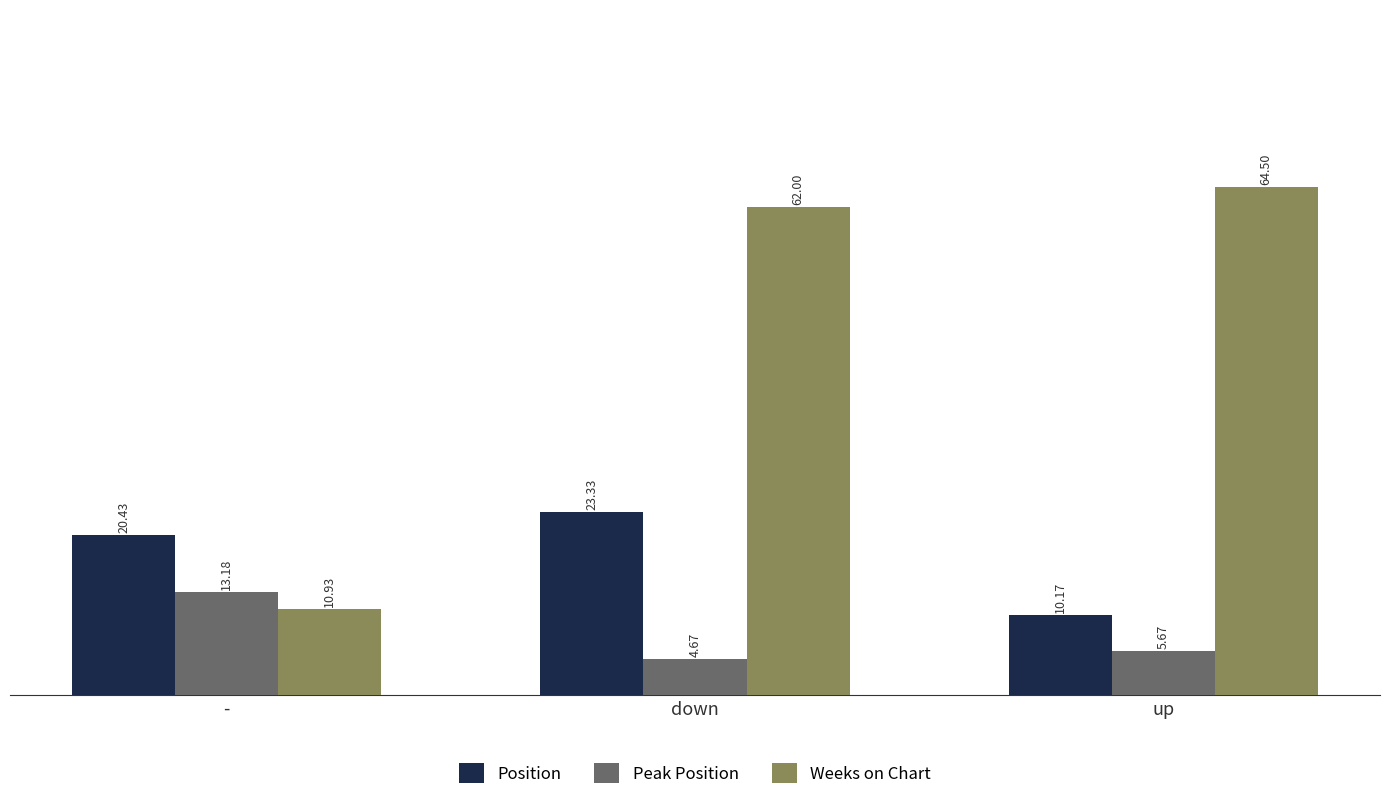

At which label does Peak Position first exceed 5?

-